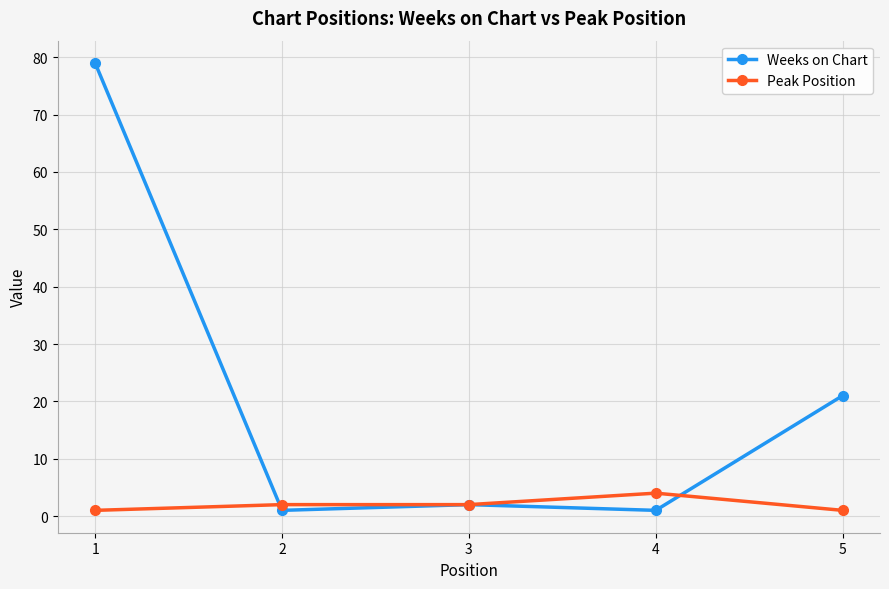

How many data points in Peak Position are less than 2?

2